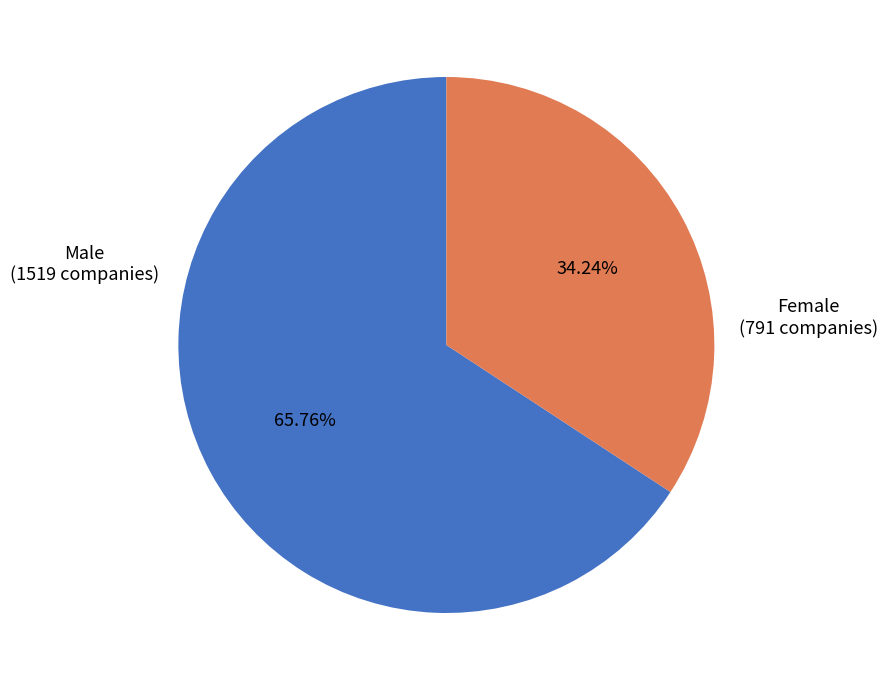

Is there a majority slice in this chart?

Yes